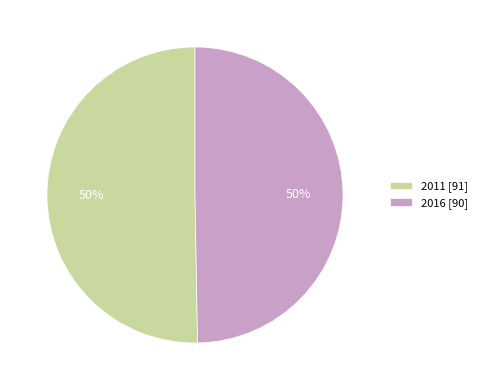

Is the sum of 2011 [91] and 2016 [90] greater than half?

Yes